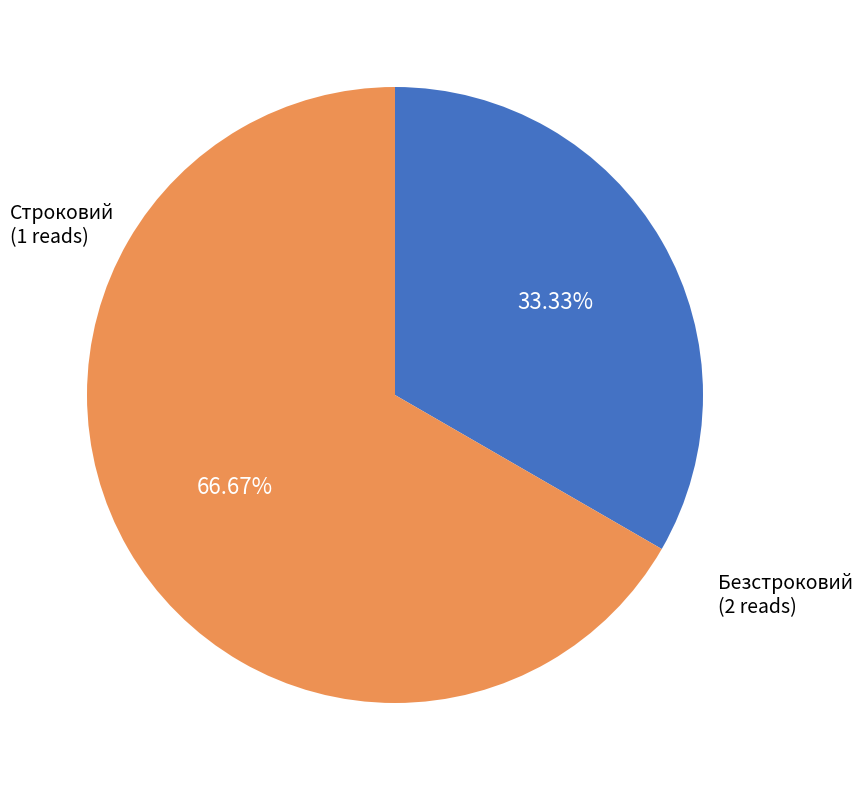

Is there a majority slice in this chart?

Yes